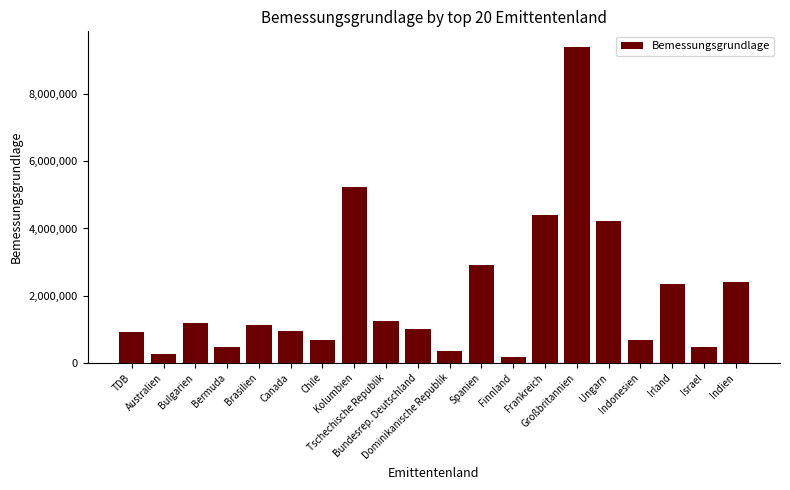

Where is the data nearest to the value 4788984?

Frankreich